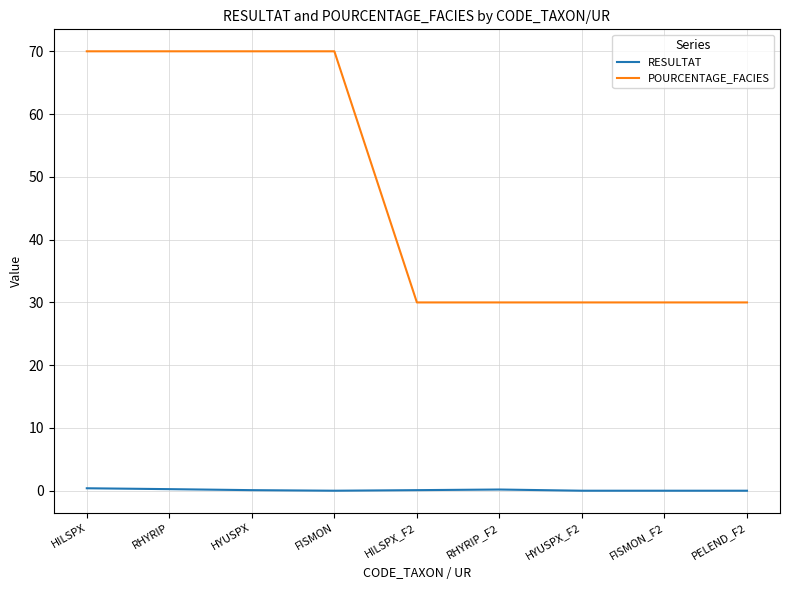

Which series has the largest range (max minus min)?

POURCENTAGE_FACIES